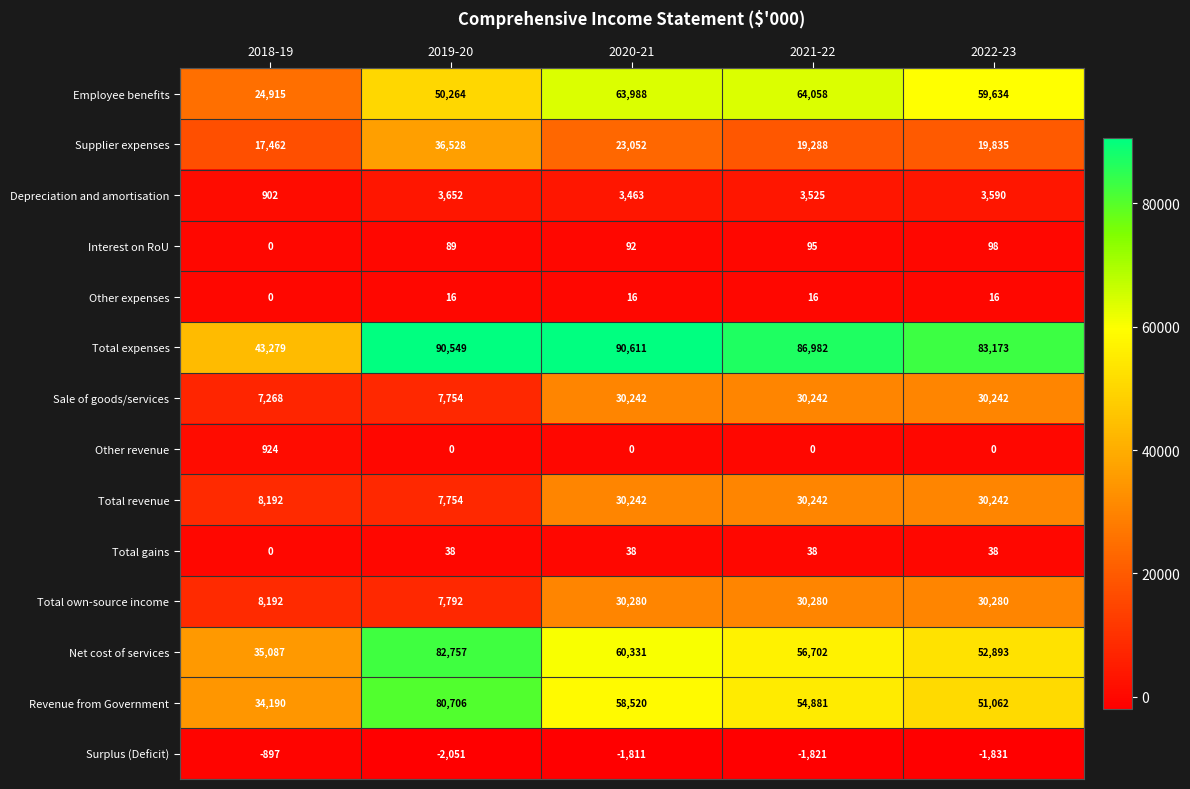

What is the difference between the maximum and minimum values in the Other revenue series?

924